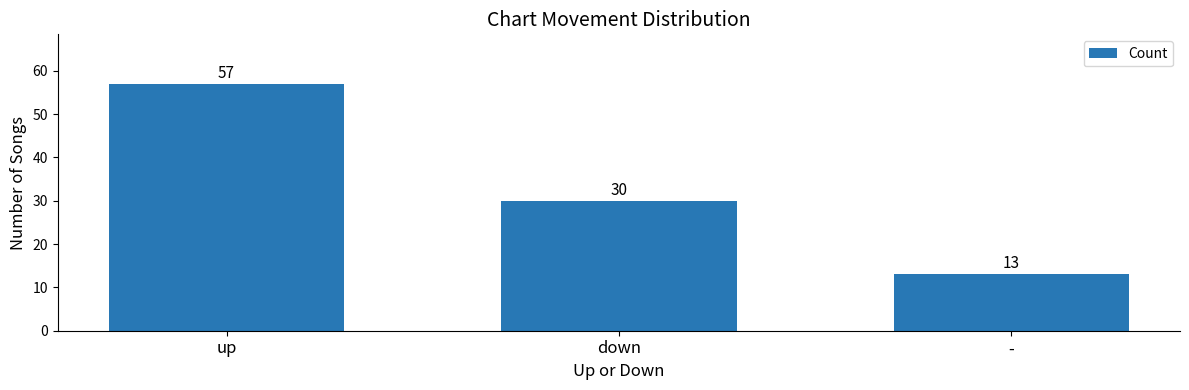

Read the value at -.

13